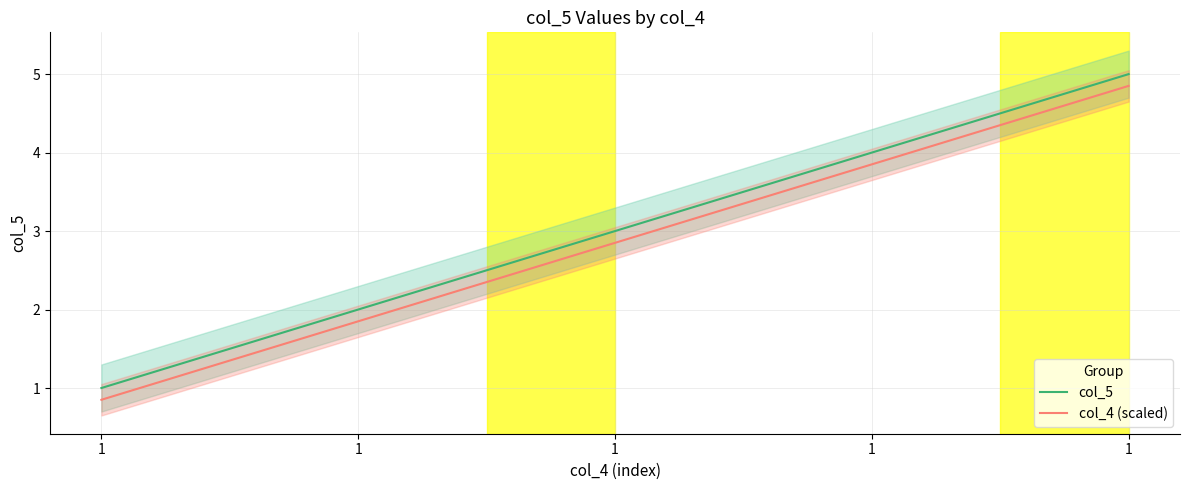

The col_5 series shows 1.9 at 1. True or false?

False